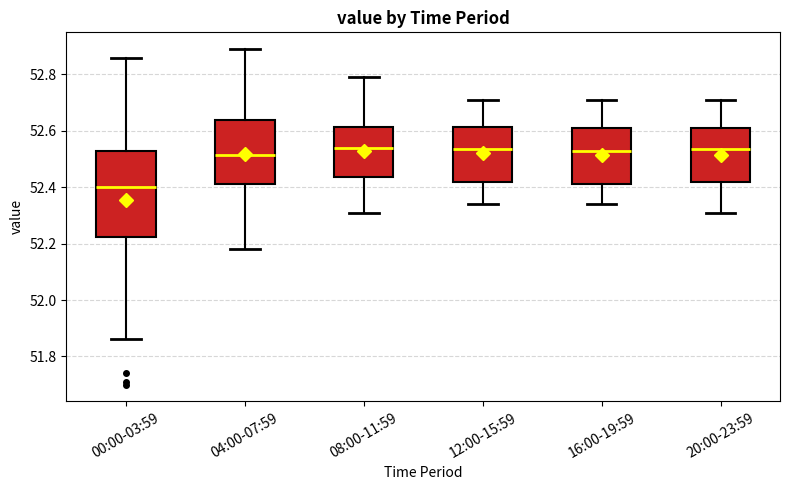

Reading left to right, transcribe this box plot: for each box, give where its median line is, the range the box spans, and where its two whiskers end, as read against the y-axis. The values are not printed on the chart, so give them approximately, as read against the axis.

00:00-03:59: median 52.40, box 52.22 to 52.54, whiskers 51.86 to 52.86
04:00-07:59: median 52.52, box 52.42 to 52.64, whiskers 52.18 to 52.90
08:00-11:59: median 52.54, box 52.44 to 52.62, whiskers 52.32 to 52.80
12:00-15:59: median 52.54, box 52.42 to 52.62, whiskers 52.34 to 52.72
16:00-19:59: median 52.54, box 52.42 to 52.62, whiskers 52.34 to 52.72
20:00-23:59: median 52.54, box 52.42 to 52.62, whiskers 52.32 to 52.72